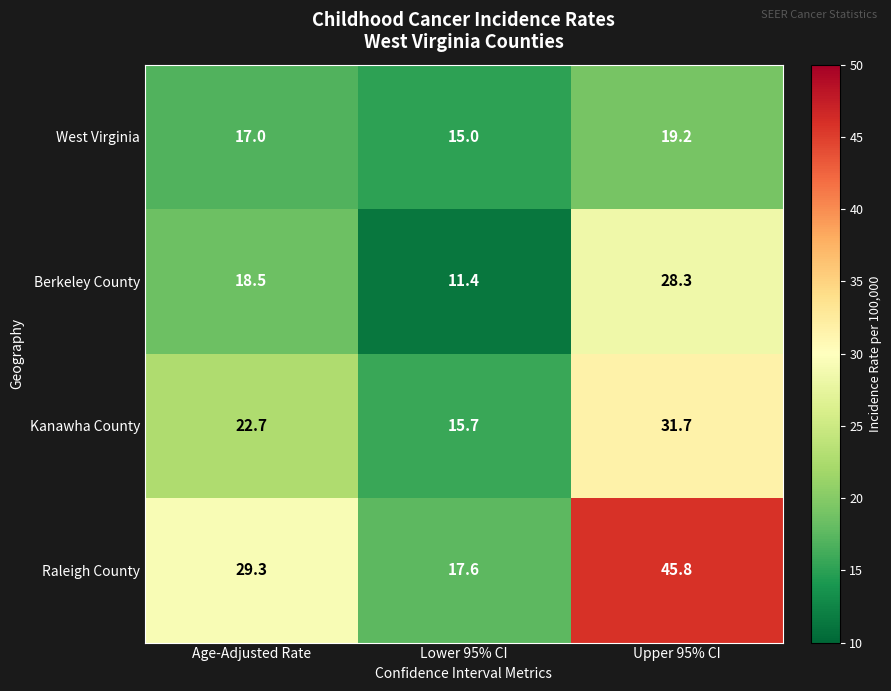

What value does the West Virginia series have at Upper 95% CI?

19.2